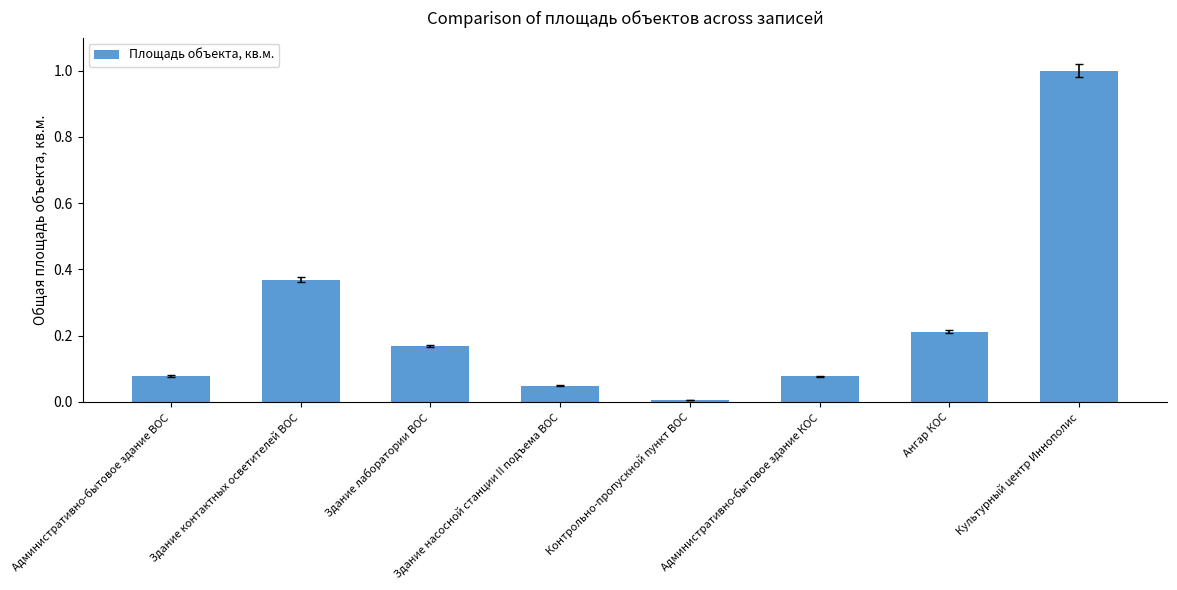

True or false: the data shows 0.0 at Здание насосной станции II подъема ВОС.

True